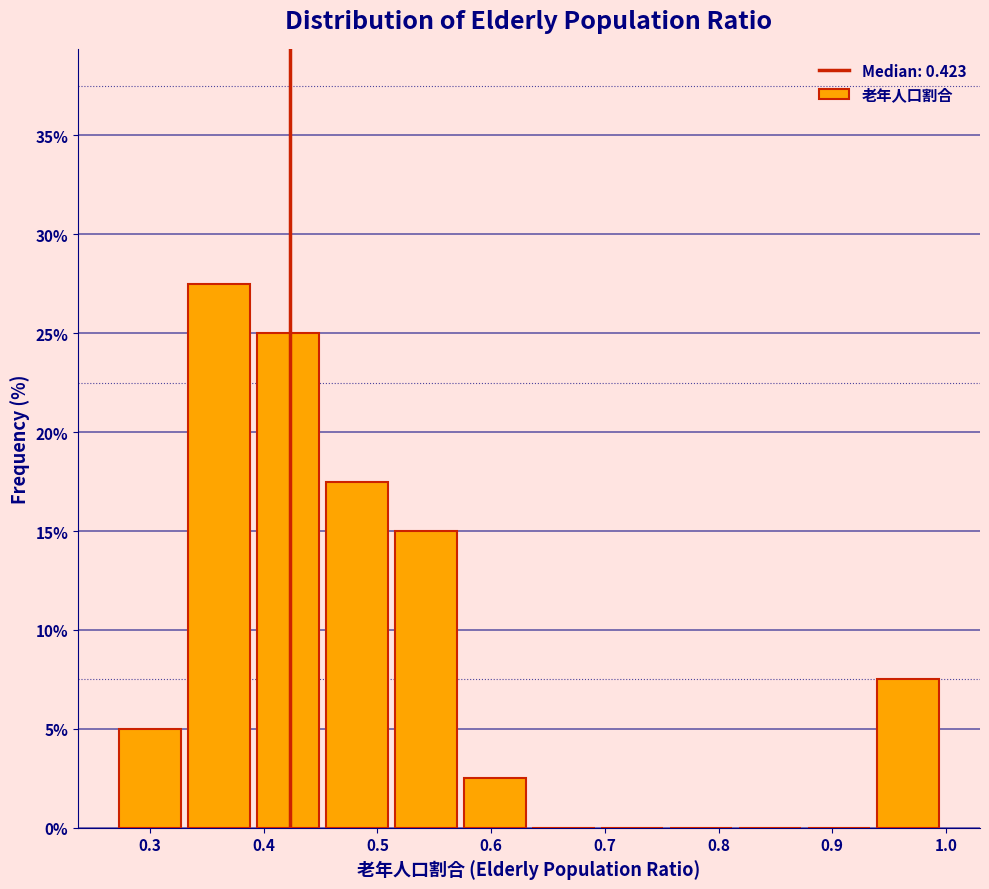

Reading left to right, transcribe this chart: for each bar, give the range it covers on the x-axis and its height. Neither the bar edges nor the heights are printed on the chart, so give them approximately, as read against the axes.

0.27 to 0.33: 5.0
0.33 to 0.39: 27.5
0.39 to 0.45: 25.0
0.45 to 0.52: 17.5
0.52 to 0.58: 15.0
0.58 to 0.64: 2.5
0.64 to 0.70: 0
0.70 to 0.76: 0
0.76 to 0.82: 0
0.82 to 0.88: 0
0.88 to 0.94: 0
0.94 to 1.00: 7.5